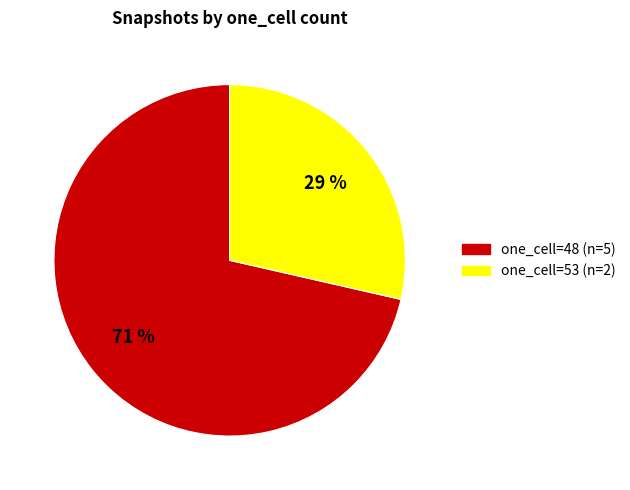

Does any single category account for the majority?

Yes